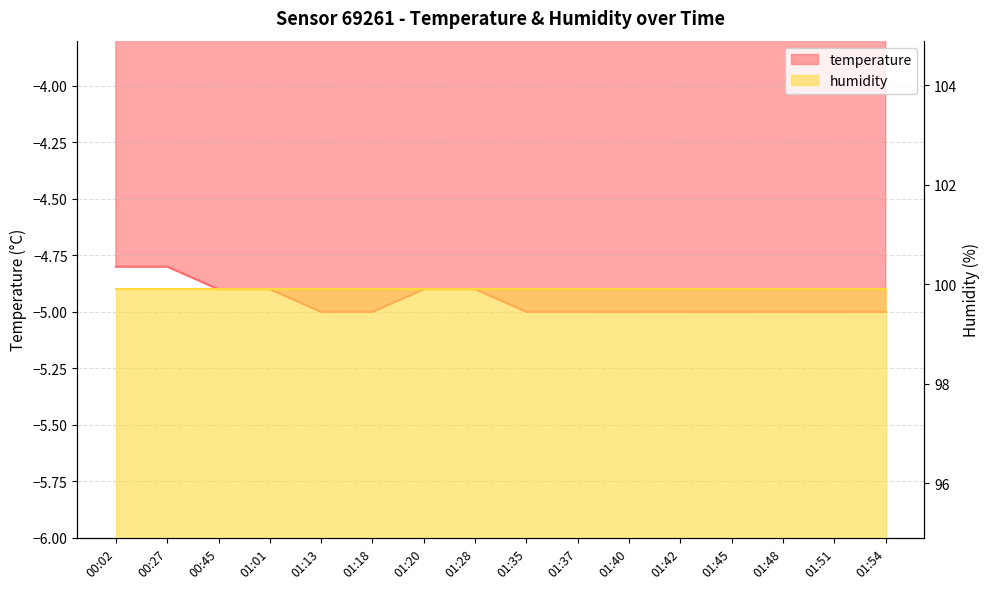

What is the difference between the maximum and minimum values?

0.2